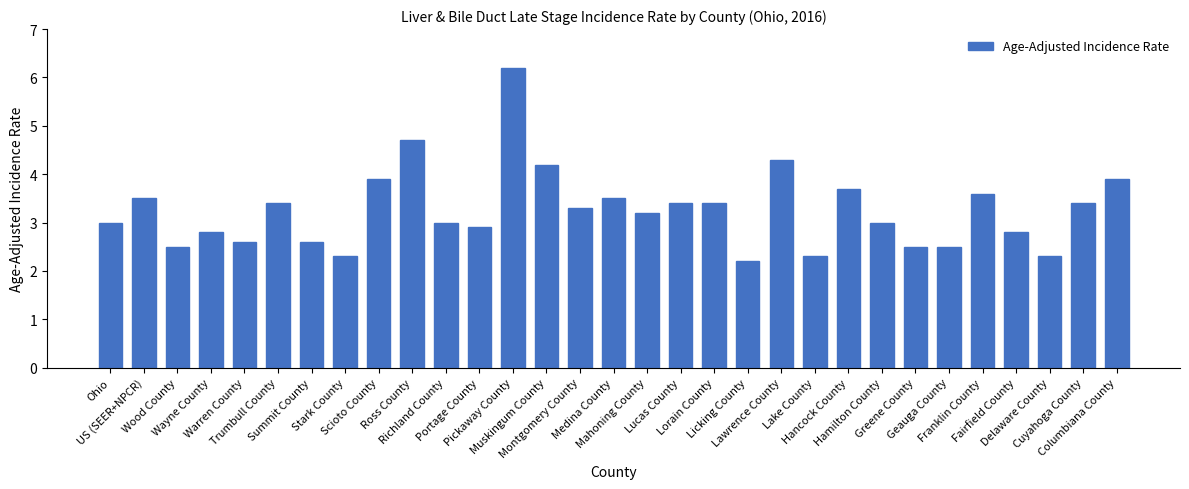

Is it true that the value at Franklin County is 3.6?

True